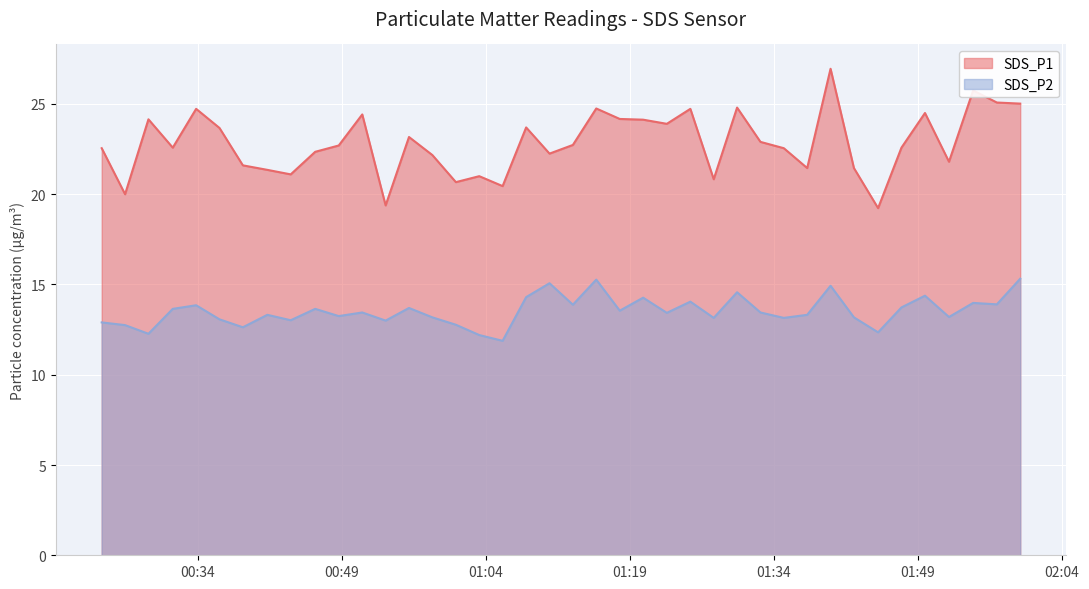

Rank the series by their average value, from lowest to highest.

SDS_P2, SDS_P1